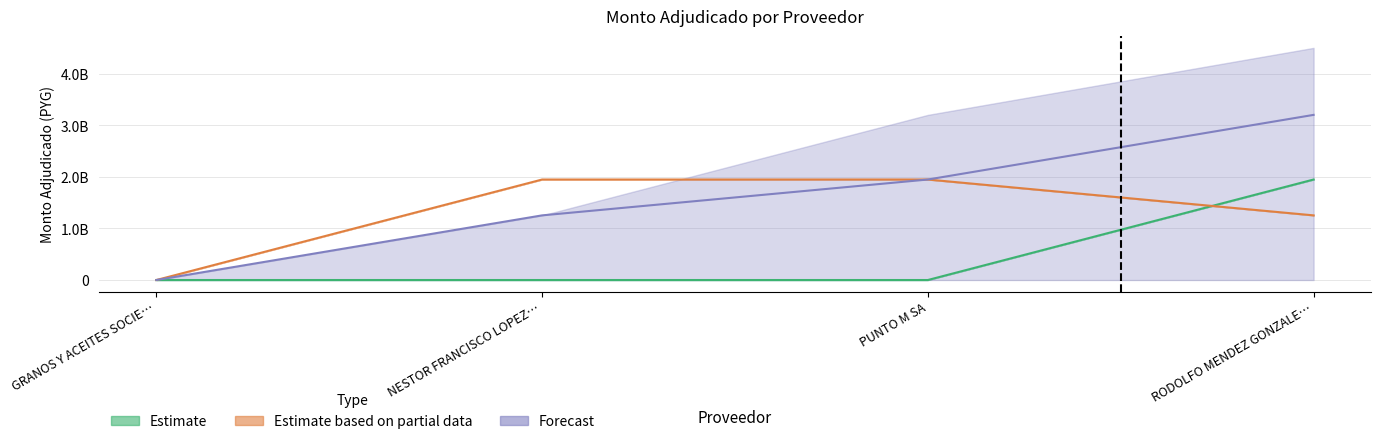

Is the value of Estimate based on partial data at PUNTO M SA greater than the value of Forecast at NESTOR FRANCISCO LOPEZ…?

Yes